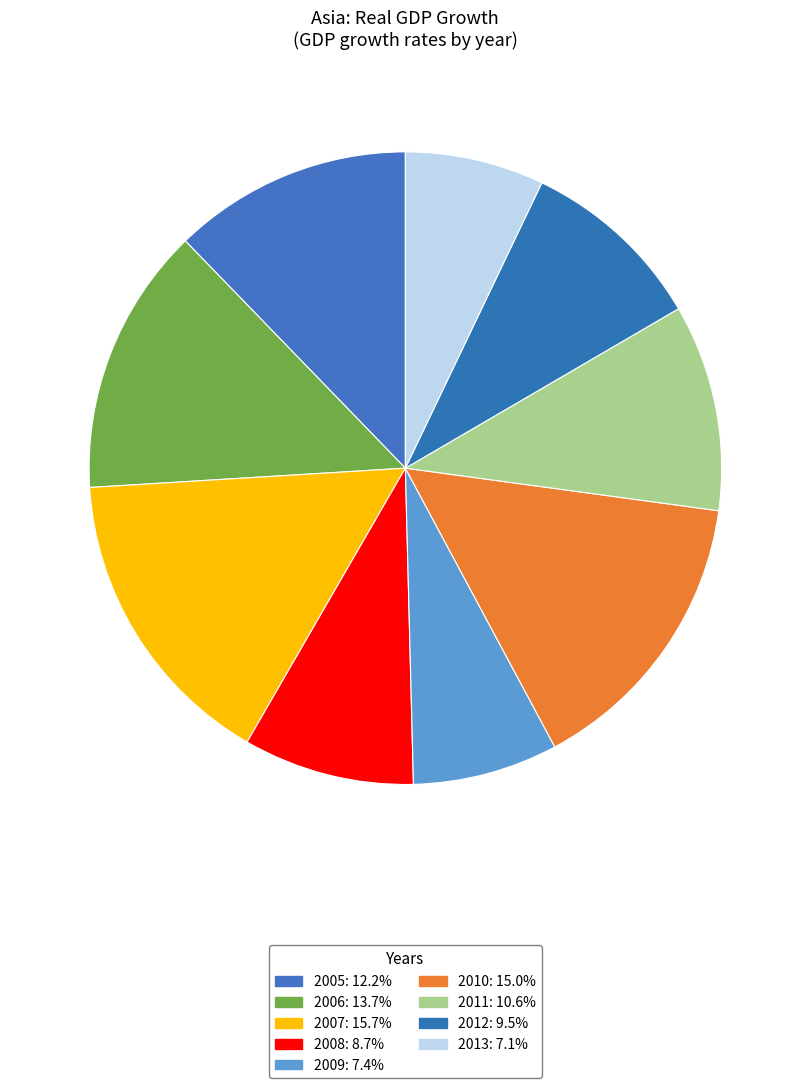

How many slices are in this pie chart?

9